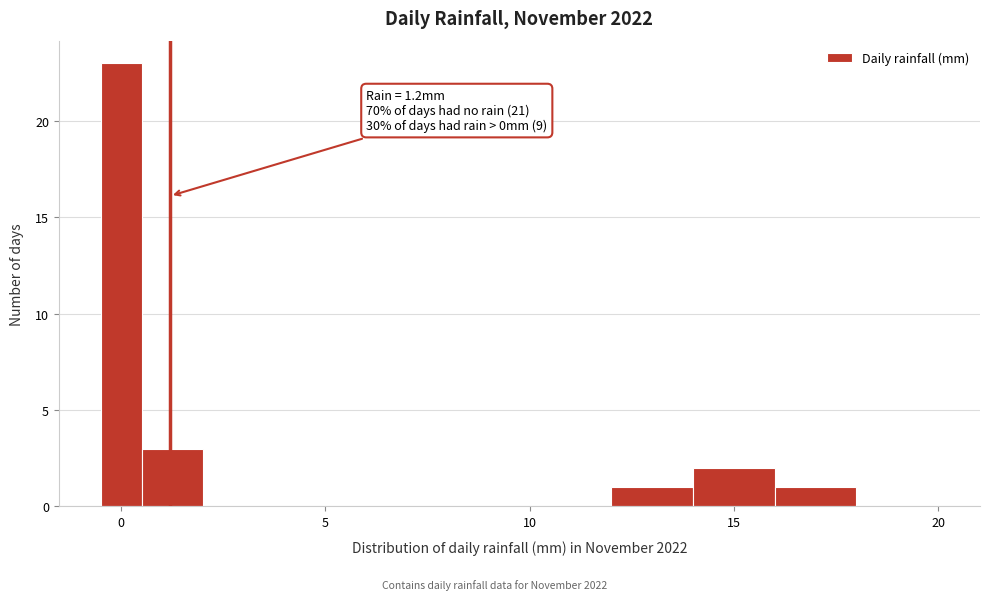

Read against the x-axis, roughly where is the centre of the tallest bar?

0.0